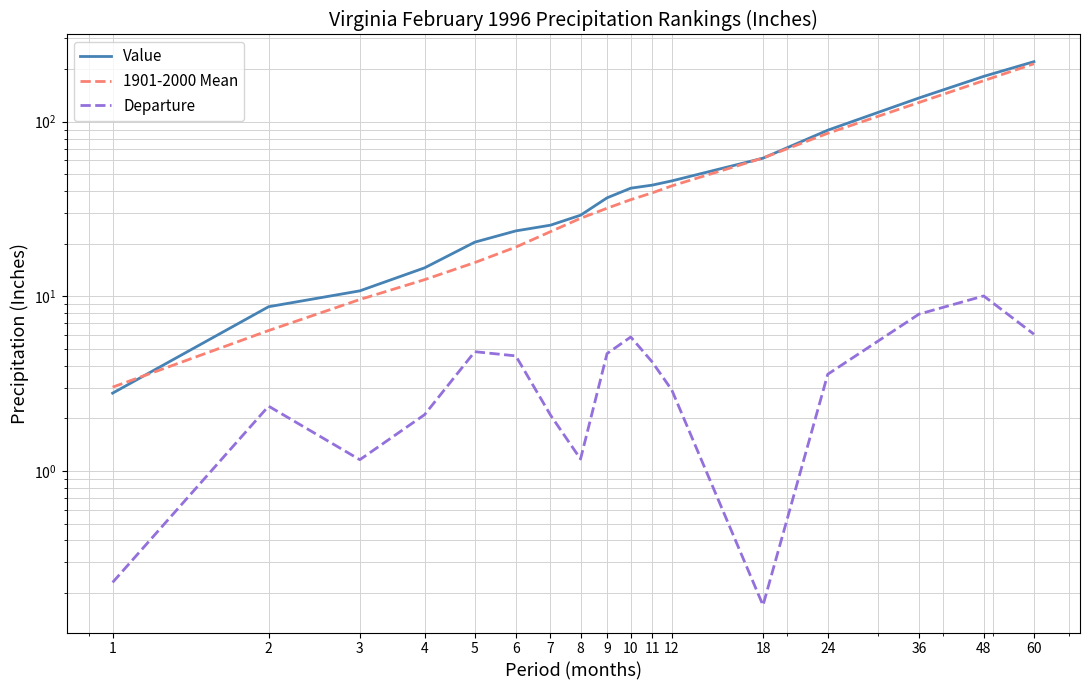

Reading right to left, list all the values displayed in this chart.

Value: 60=220.7	48=181.9	36=136.8	24=89.4	18=61.8	12=45.8	11=43.3	10=41.6	9=36.6	8=29.1	7=25.6	6=23.7	5=20.4	4=14.6	3=10.8	2=8.7	1=2.8
1901-2000 Mean: 60=214.7	48=171.8	36=128.9	24=85.8	18=62.0	12=42.9	11=39.1	10=35.8	9=31.9	8=28.0	7=23.5	6=19.1	5=15.6	4=12.5	3=9.6	2=6.4	1=3.0
Departure: 60=6.1	48=10.1	36=7.9	24=3.6	18=0.2	12=2.9	11=4.2	10=5.8	9=4.7	8=1.2	7=2.1	6=4.6	5=4.8	4=2.1	3=1.2	2=2.4	1=0.2